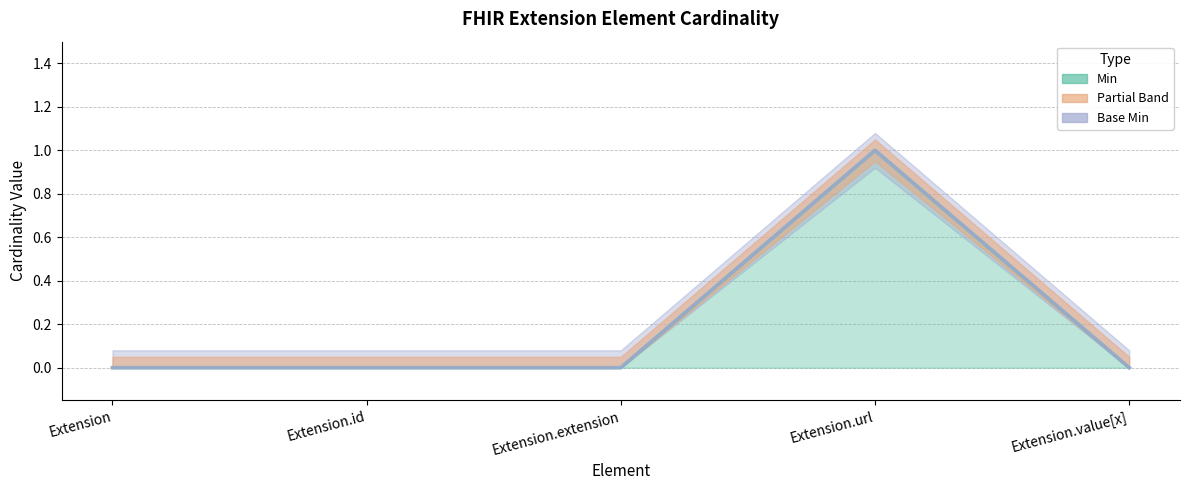

Count the number of categories in the chart.

5